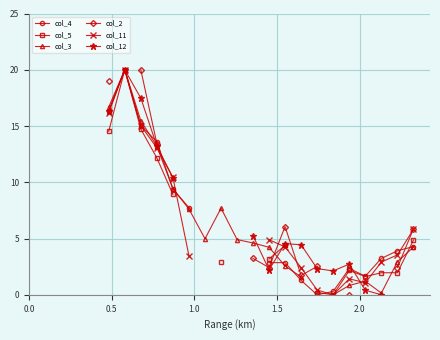

How many lines are shown in the chart?

6